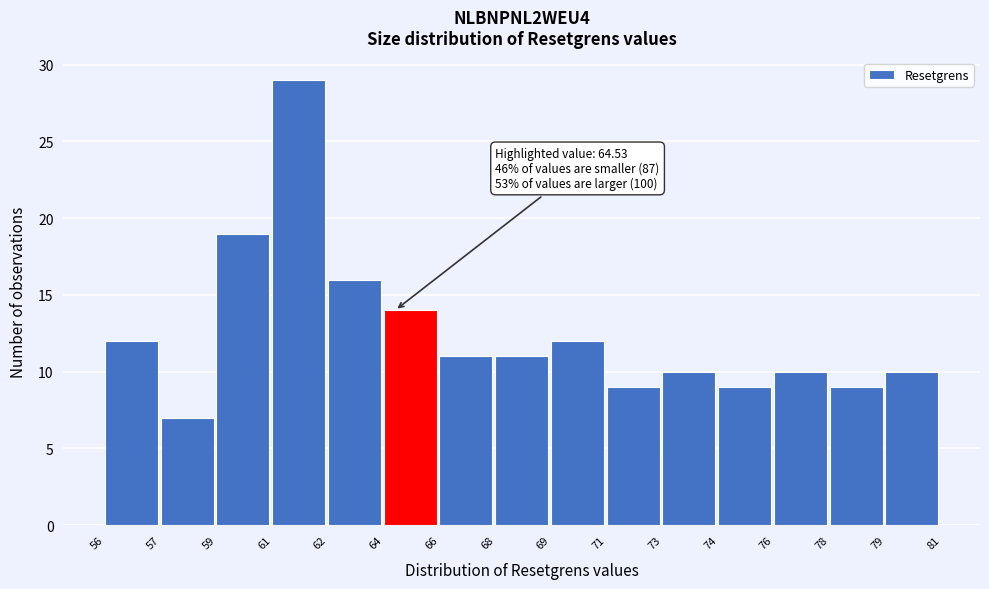

Reading left to right, transcribe all the data shown in this chart.

56=12	57=7	59=19	61=29	62=16	64=14	66=11	68=11	69=12	71=9	73=10	74=9	76=10	78=9	79=10